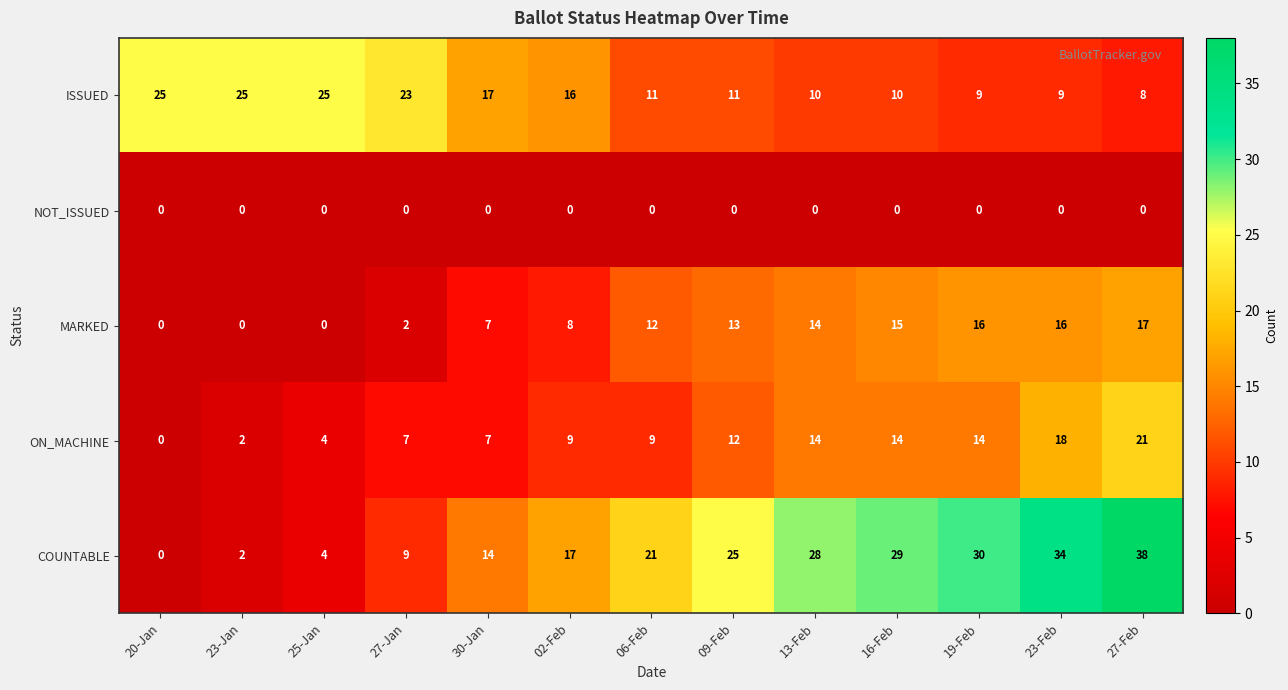

What is the greatest value displayed?

38